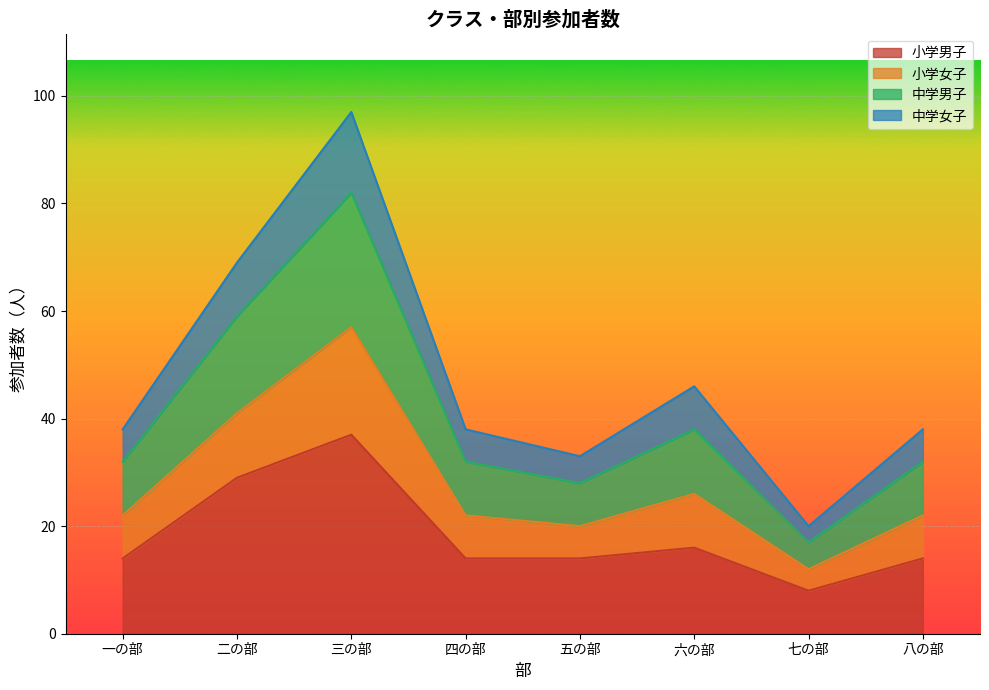

What is the spread (max minus min) of values at 二の部?

40